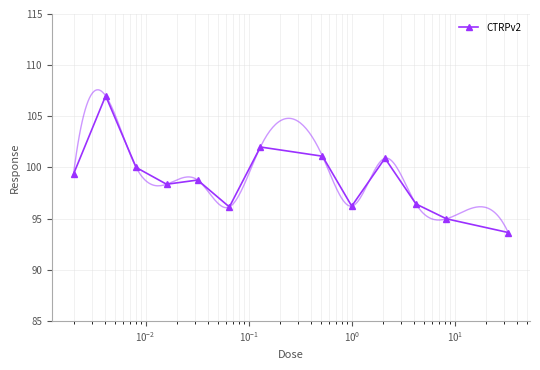

What is the minimum value for CTRPv2?

93.6